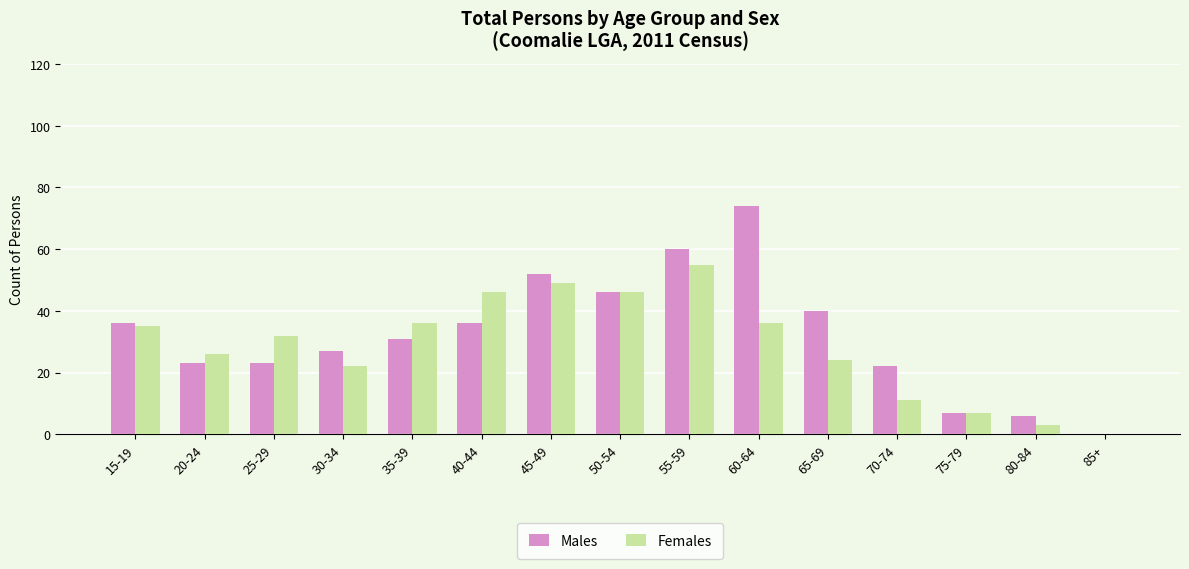

What is the sum of all Males values?

483